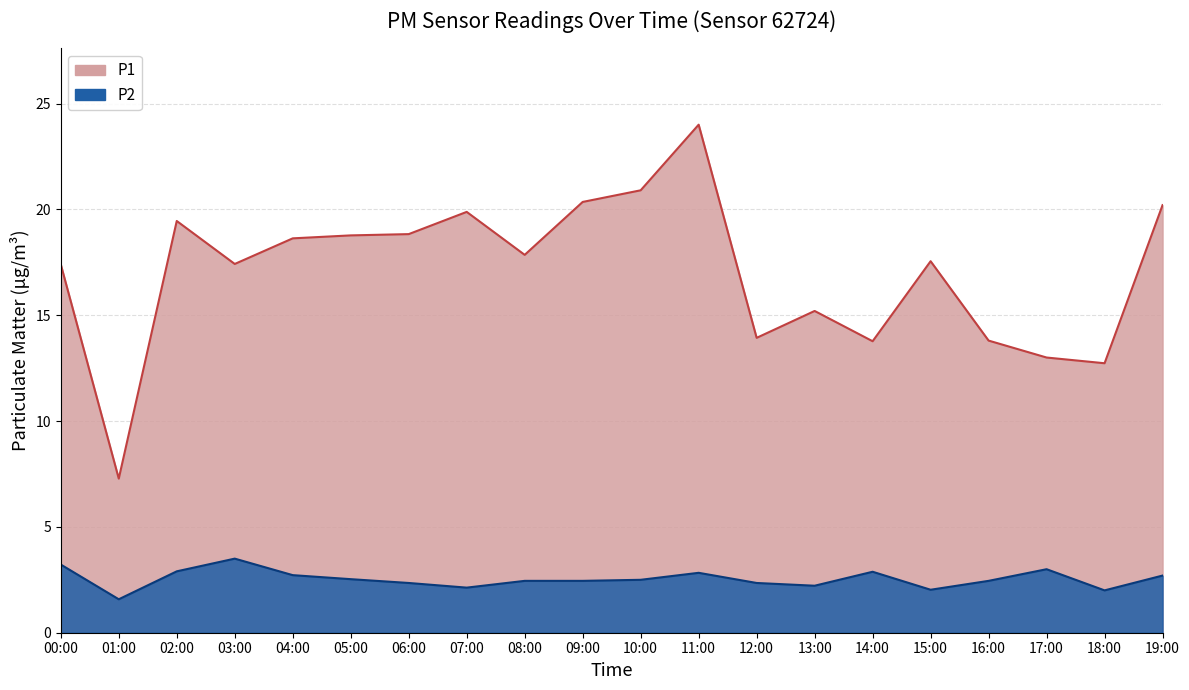

What is the minimum value shown in the chart?

1.6